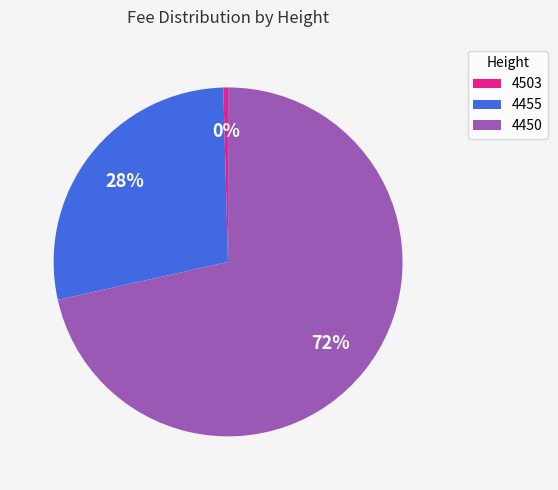

Which slice is the smallest?

4503